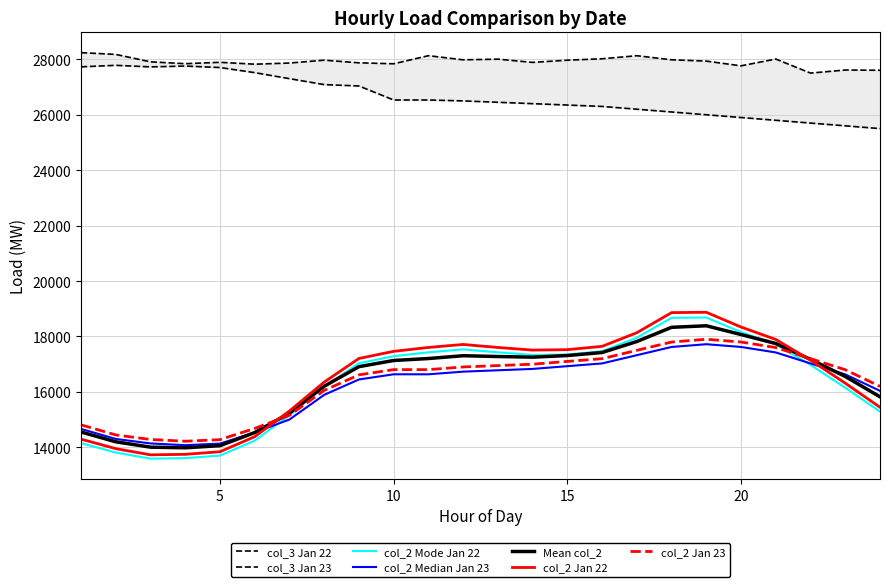

True or false: col_3_jan22 and col_2_jan22 intersect in this chart.

False